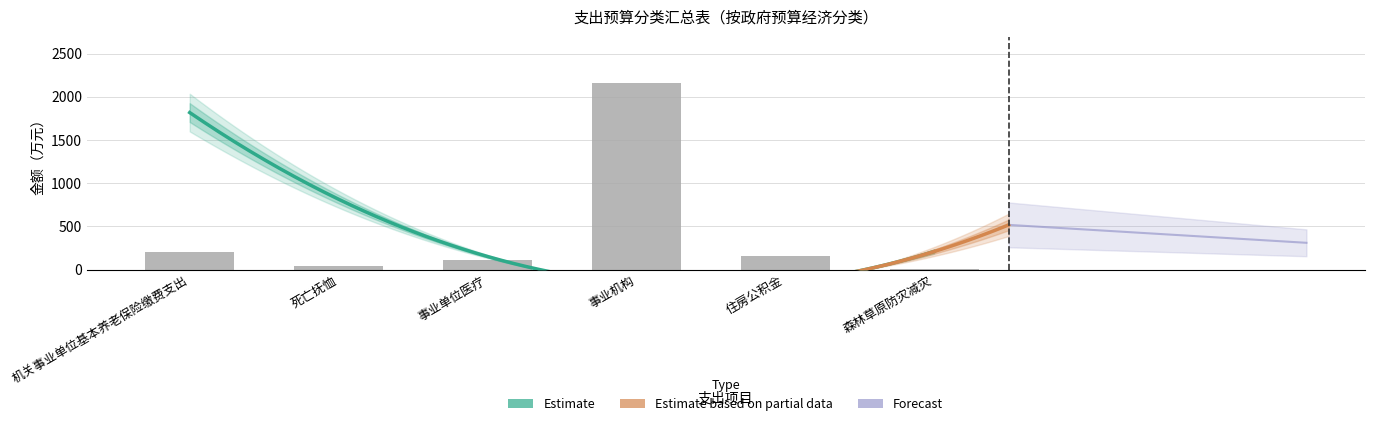

List the labels in order of value, smallest first.

森林草原防灾减灾, 死亡抚恤, 事业单位医疗, 住房公积金, 机关事业单位基本养老保险缴费支出, 事业机构